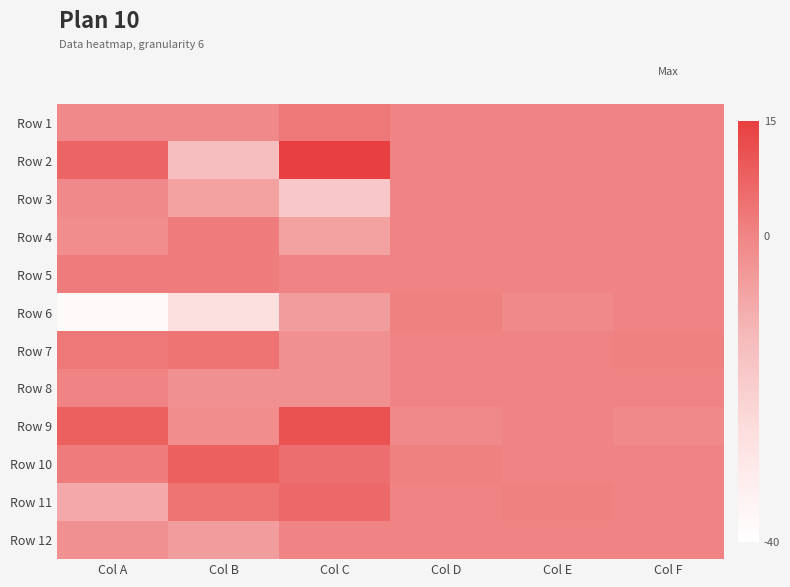

Which label corresponds to the smallest value in the chart?

Col A